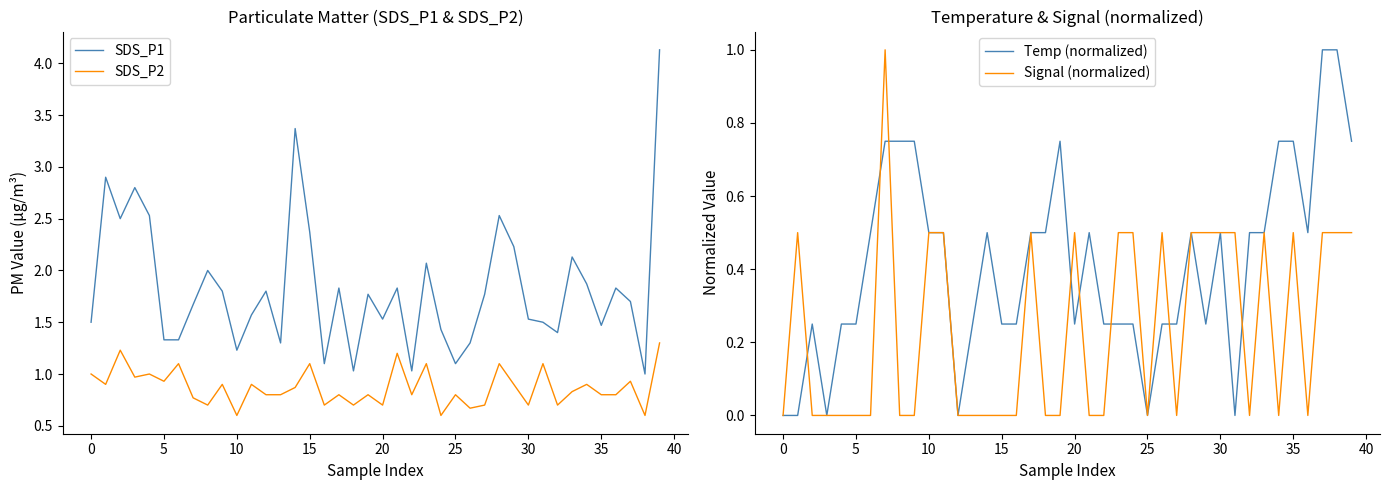

Does the chart display data point markers on the line(s)?

No